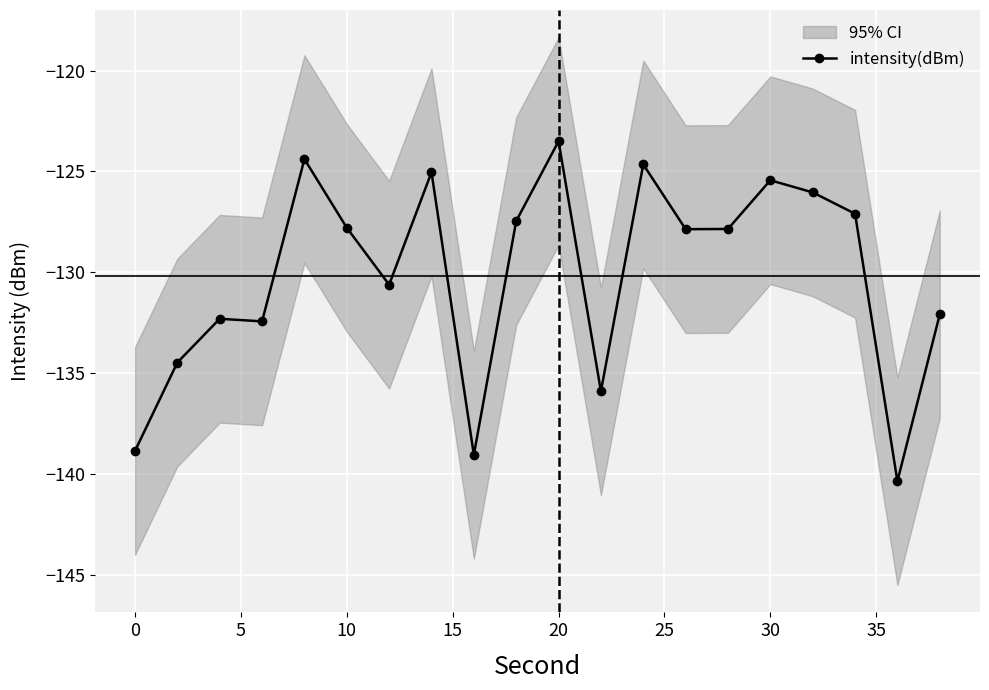

Count the number of values greater than -127.

6